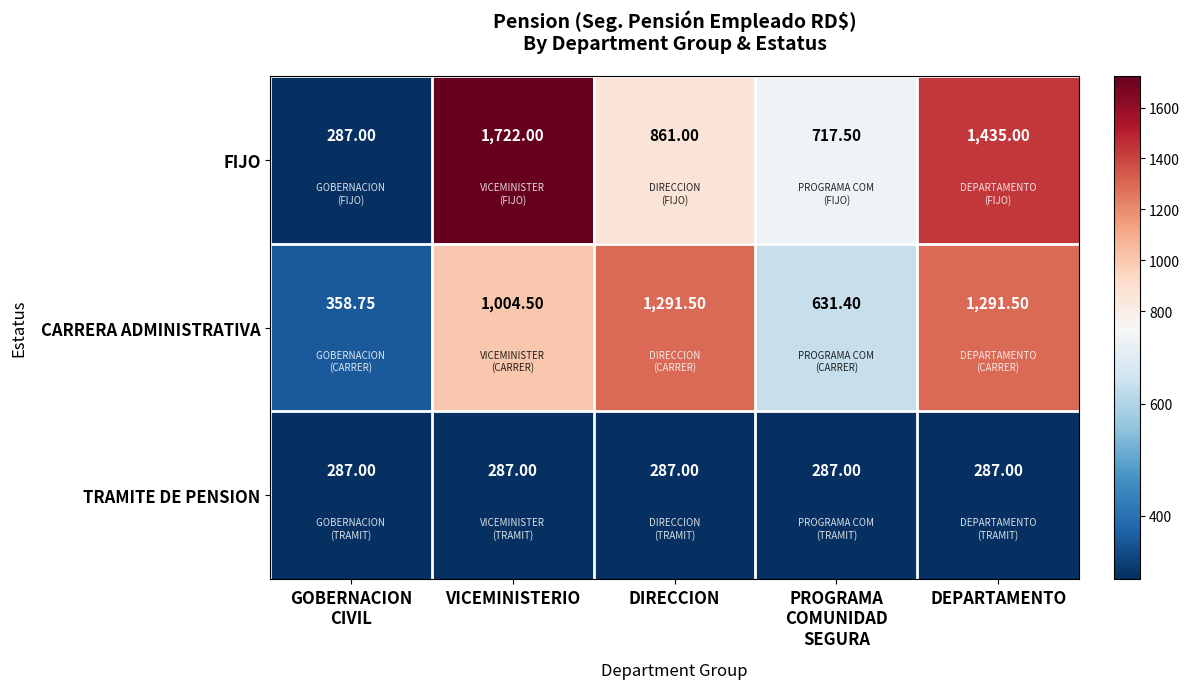

Which series has the largest range (max minus min)?

FIJO